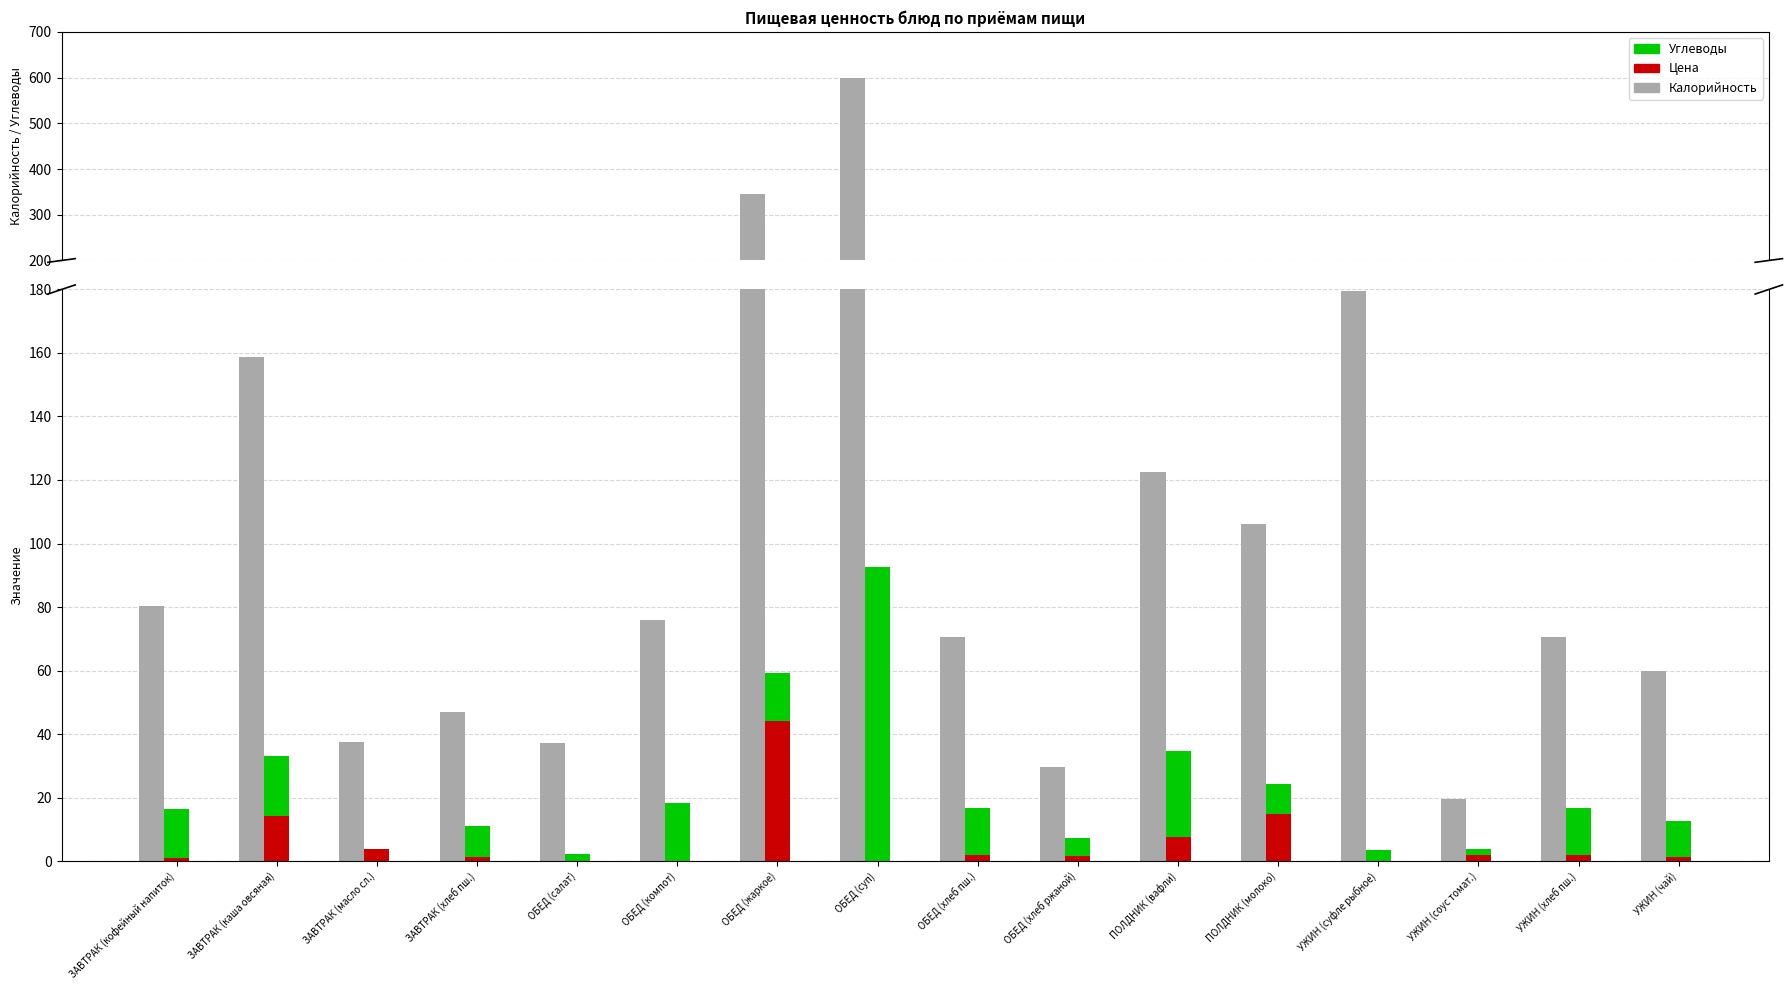

What is the greatest value displayed?

598.0